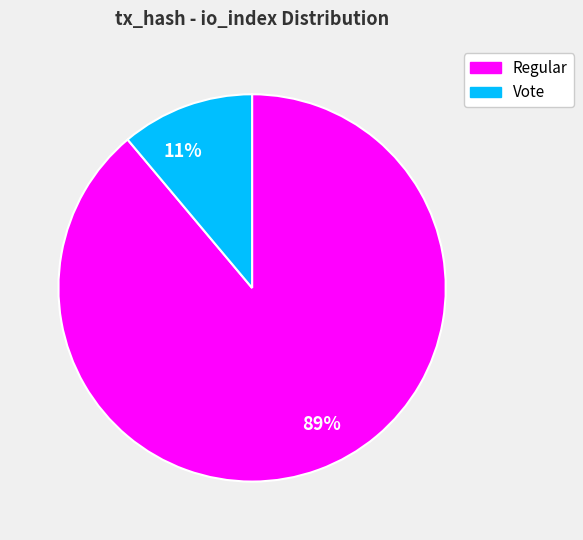

The 11% slice represents 20% of the pie. True or false?

False